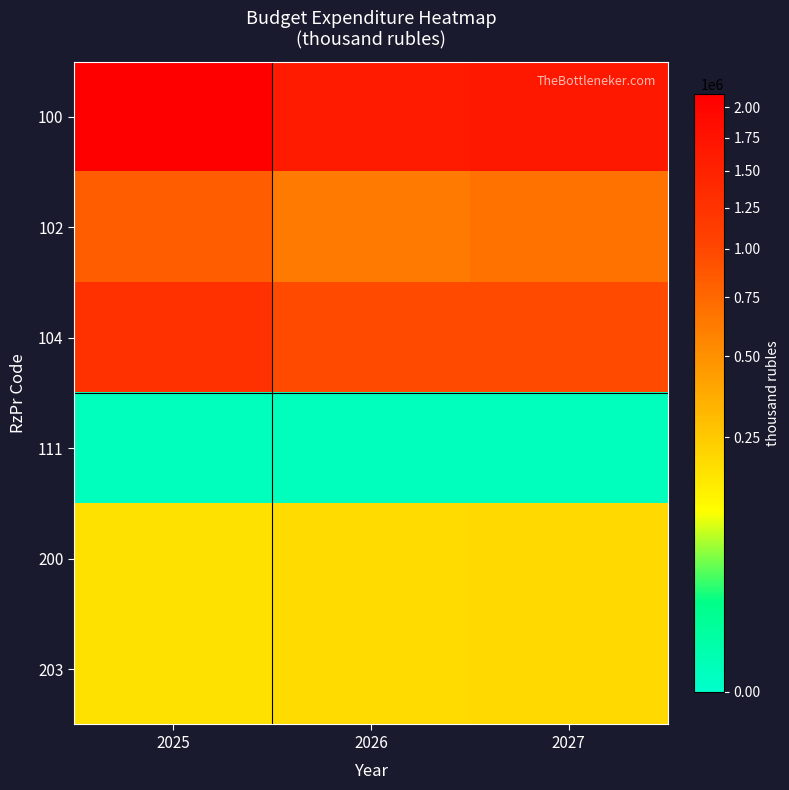

Which category has the highest value across all series?

2025